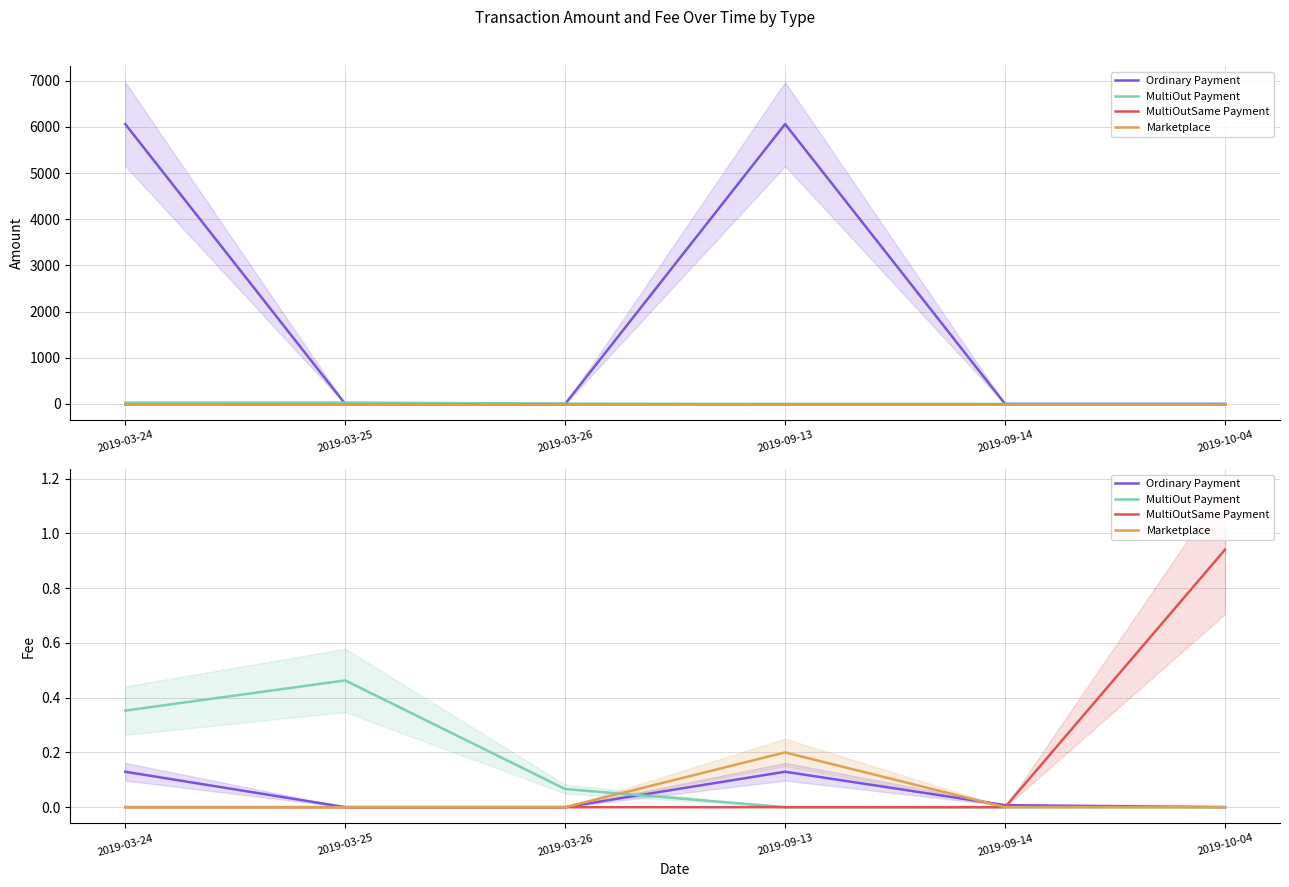

Reading left to right, transcribe all the data shown in this chart.

Ordinary Payment: 0.1	0.0	0.0	0.1	0.0	0.0
MultiOut Payment: 0.4	0.5	0.1	0.0	0.0	0.0
MultiOutSame Payment: 0.0	0.0	0.0	0.0	0.0	0.9
Marketplace: 0.0	0.0	0.0	0.2	0.0	0.0